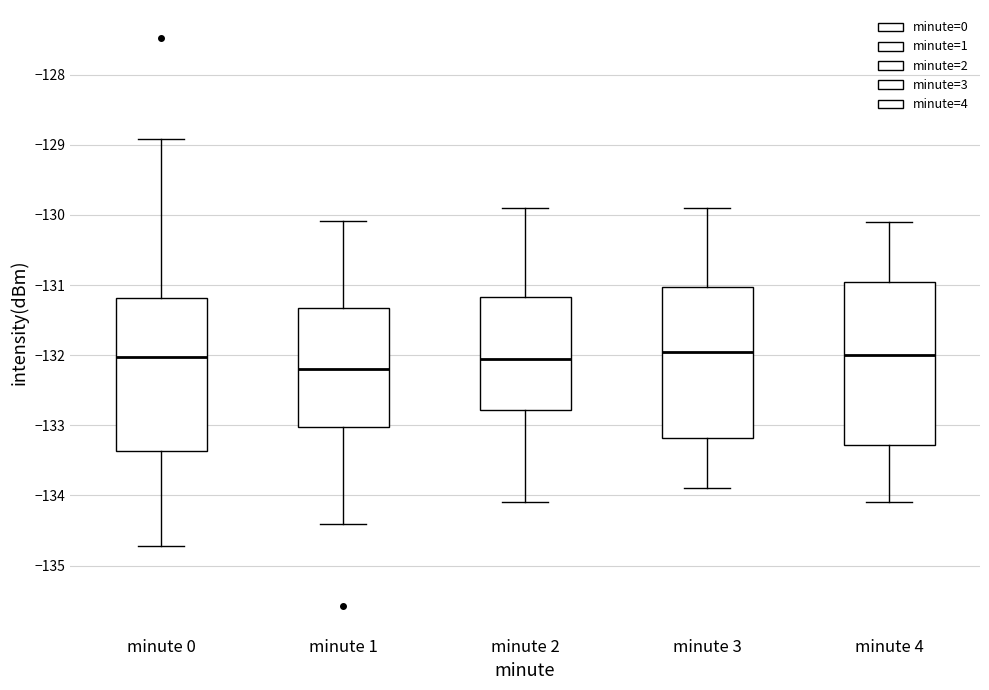

Which box has the lowest median line?

minute 1